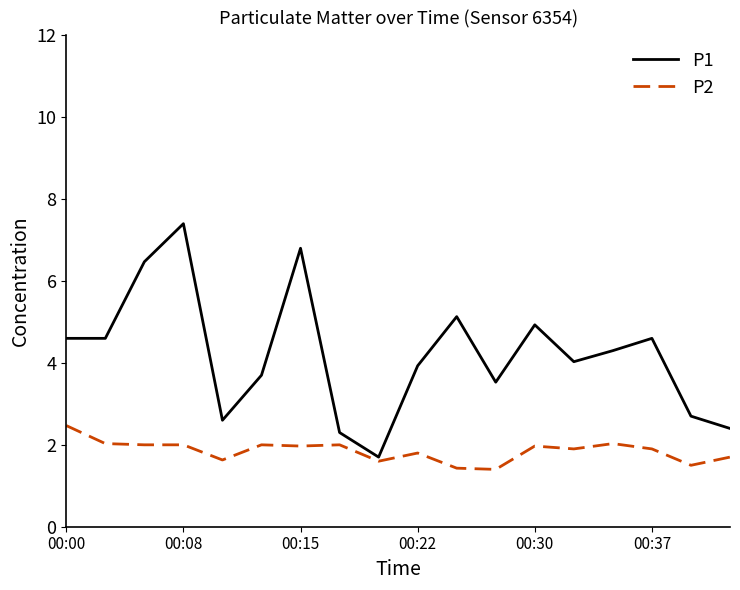

What is the difference between the maximum and minimum values in the P2 series?

1.1